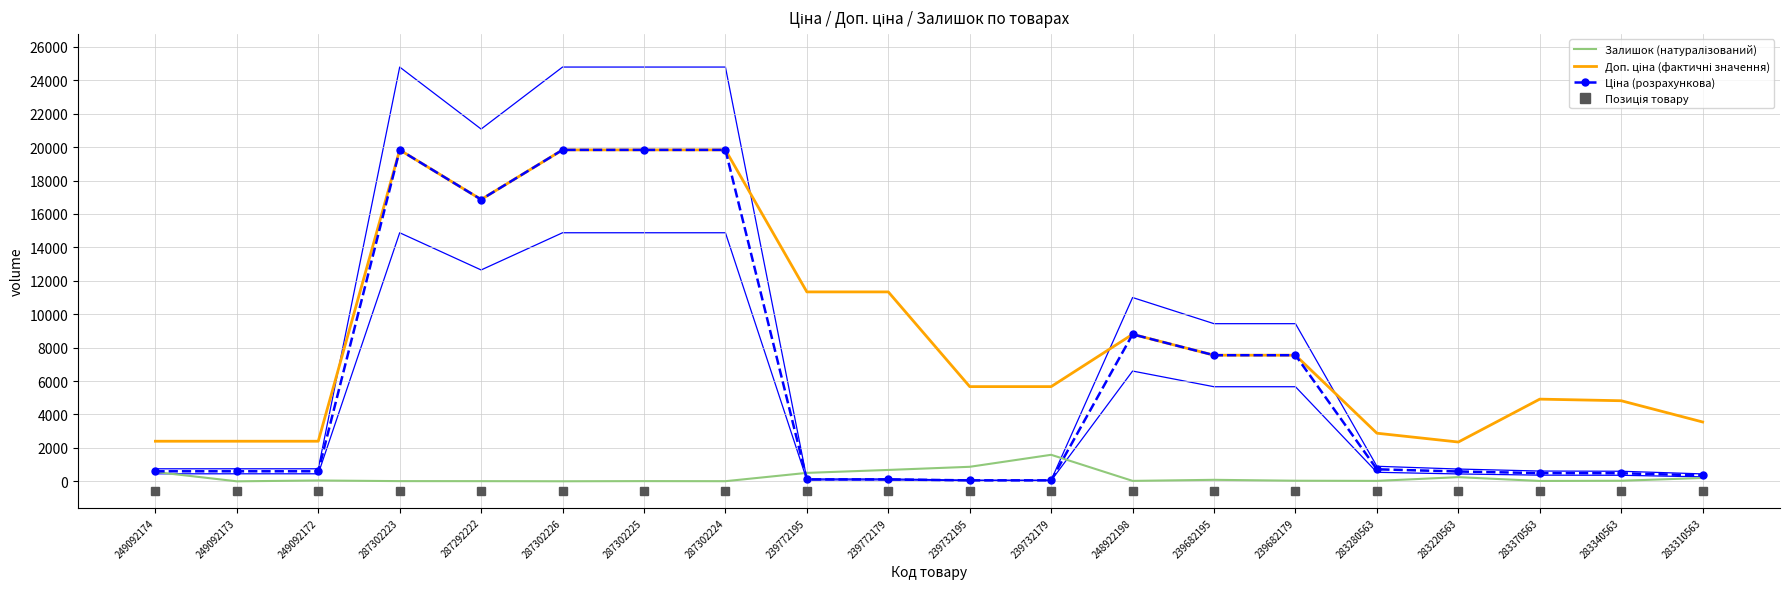

Rank the series by their maximum value, from lowest to highest.

Залишок (натуралізований), Доп. ціна (фактичні значення), Ціна (розрахункова)